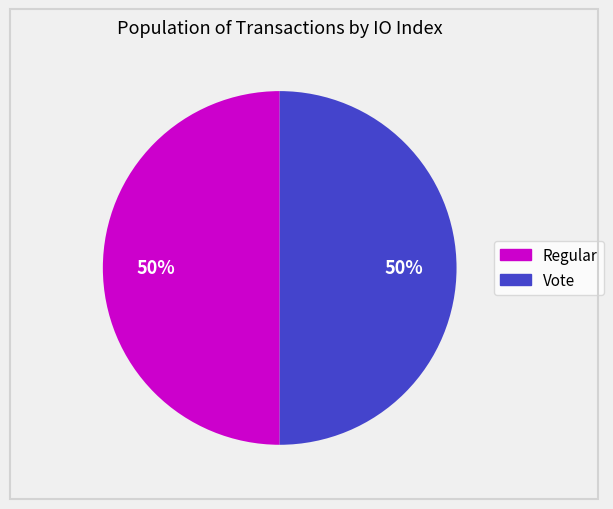

To the nearest percent, what is the combined percentage of Regular and Vote?

100%